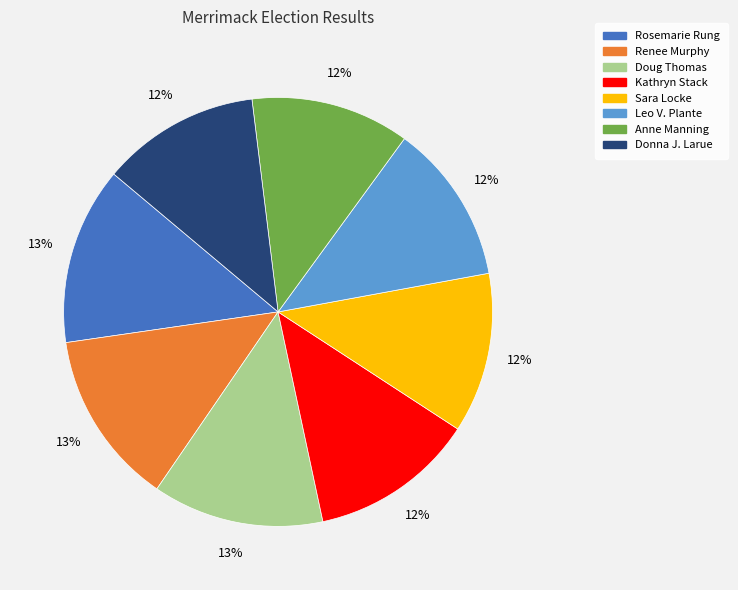

Does Anne Manning represent more than half of the total?

No